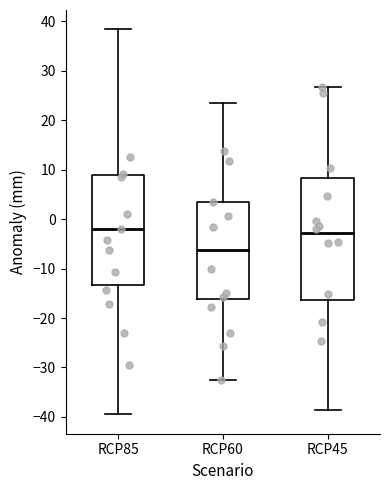

Reading left to right, transcribe this box plot: for each box, give where its median line is, the range the box spans, and where its two whiskers end, as read against the y-axis. The values are not printed on the chart, so give them approximately, as read against the axis.

RCP85: median -2, box -13 to 9, whiskers -39 to 38
RCP60: median -6, box -16 to 3, whiskers -33 to 24
RCP45: median -3, box -16 to 8, whiskers -38 to 27